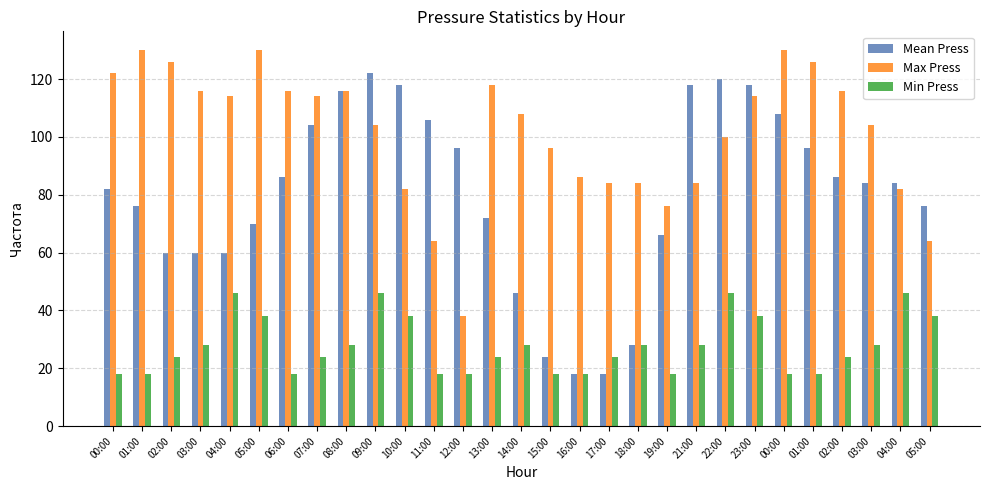

How many series are shown in this chart?

3